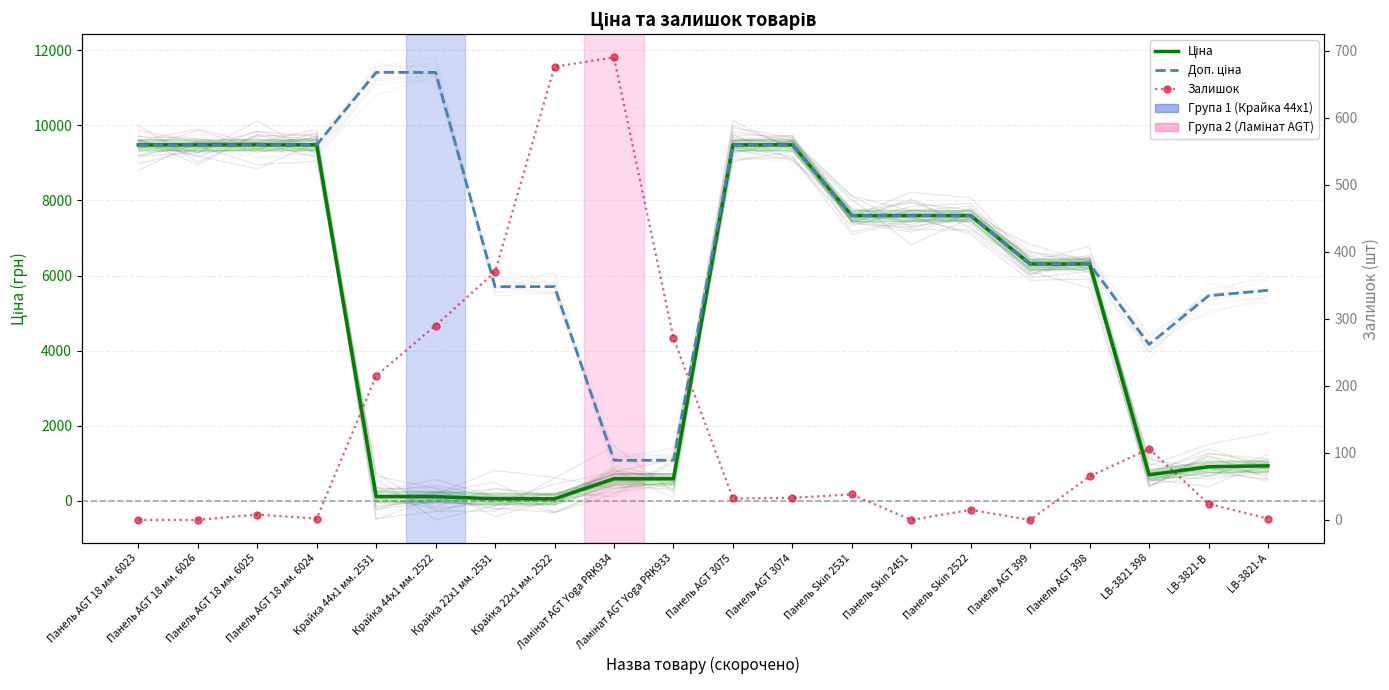

Reading left to right, list all the values displayed in this chart.

Ціна: Панель AGT 18 мм. 6023=9480.1	Панель AGT 18 мм. 6026=9480.1	Панель AGT 18 мм. 6025=9480.1	Панель AGT 18 мм. 6024=9480.1	Крайка 44x1 мм. 2531=114.1	Крайка 44x1 мм. 2522=114.1	Крайка 22x1 мм. 2531=57.0	Крайка 22x1 мм. 2522=57.0	Ламінат AGT Yoga PRK934=589.9	Ламінат AGT Yoga PRK933=589.9	Панель AGT 3075=9480.1	Панель AGT 3074=9480.1	Панель Skin 2531=7596.5	Панель Skin 2451=7596.5	Панель Skin 2522=7596.5	Панель AGT 399=6308.8	Панель AGT 398=6308.8	LB-3821 398=694.3	LB-3821-В=910.4	LB-3821-А=934.5
Доп. ціна: Панель AGT 18 мм. 6023=9480.1	Панель AGT 18 мм. 6026=9480.1	Панель AGT 18 мм. 6025=9480.1	Панель AGT 18 мм. 6024=9480.1	Крайка 44x1 мм. 2531=11410.0	Крайка 44x1 мм. 2522=11410.0	Крайка 22x1 мм. 2531=5705.0	Крайка 22x1 мм. 2522=5705.0	Ламінат AGT Yoga PRK934=1081.7	Ламінат AGT Yoga PRK933=1081.7	Панель AGT 3075=9480.1	Панель AGT 3074=9480.1	Панель Skin 2531=7596.5	Панель Skin 2451=7596.5	Панель Skin 2522=7596.5	Панель AGT 399=6308.8	Панель AGT 398=6308.8	LB-3821 398=4165.6	LB-3821-В=5462.3	LB-3821-А=5607.2
Залишок: Панель AGT 18 мм. 6023=0.0	Панель AGT 18 мм. 6026=0.0	Панель AGT 18 мм. 6025=8.0	Панель AGT 18 мм. 6024=2.0	Крайка 44x1 мм. 2531=215.0	Крайка 44x1 мм. 2522=290.0	Крайка 22x1 мм. 2531=370.0	Крайка 22x1 мм. 2522=676.0	Ламінат AGT Yoga PRK934=690.0	Ламінат AGT Yoga PRK933=272.0	Панель AGT 3075=32.0	Панель AGT 3074=33.0	Панель Skin 2531=38.0	Панель Skin 2451=0.0	Панель Skin 2522=15.0	Панель AGT 399=0.0	Панель AGT 398=65.0	LB-3821 398=106.0	LB-3821-В=24.0	LB-3821-А=2.0